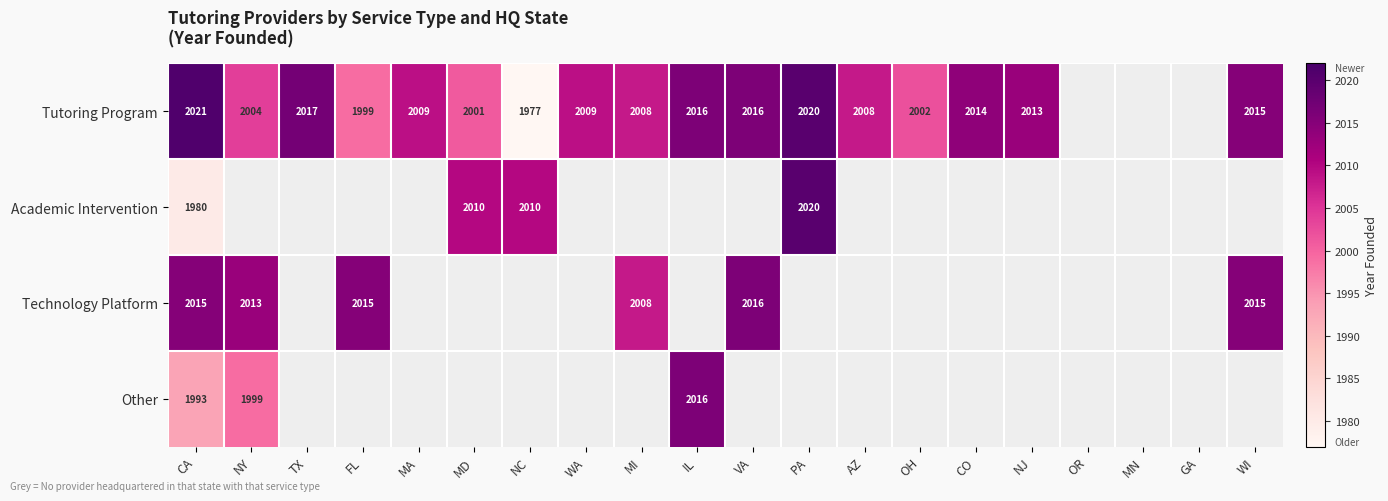

What is the spread (max minus min) of values at FL?

16.0